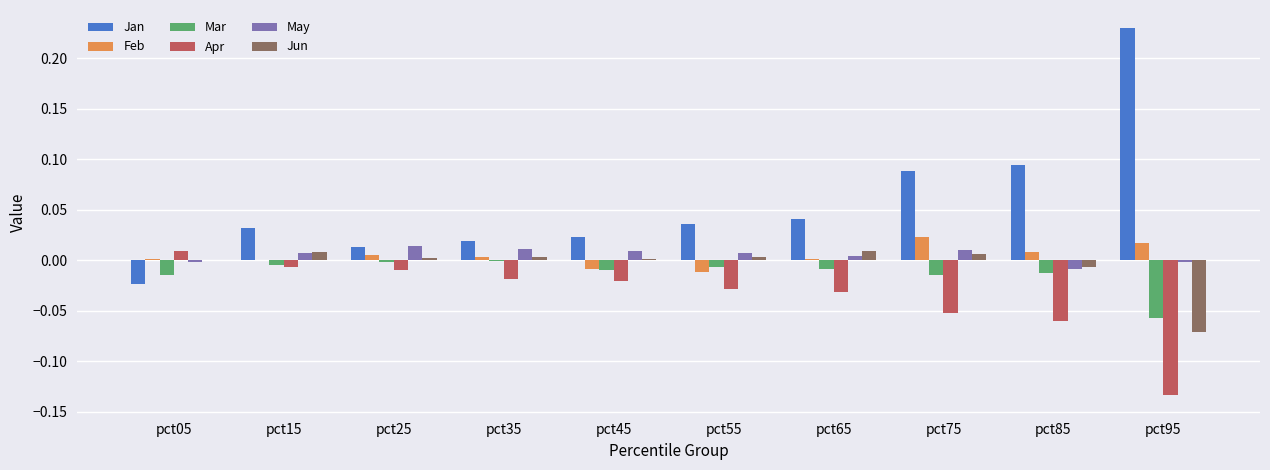

Which category has the highest value across all series?

pct95